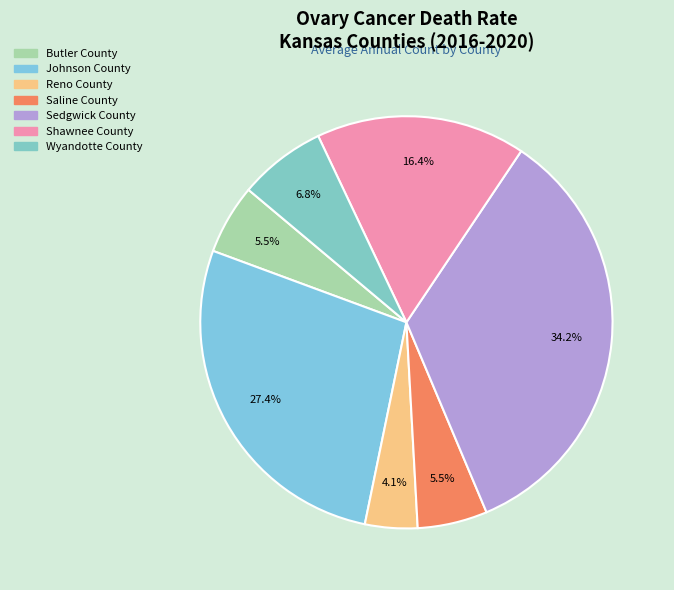

What percentage is NOT represented by Wyandotte County?

93.2%